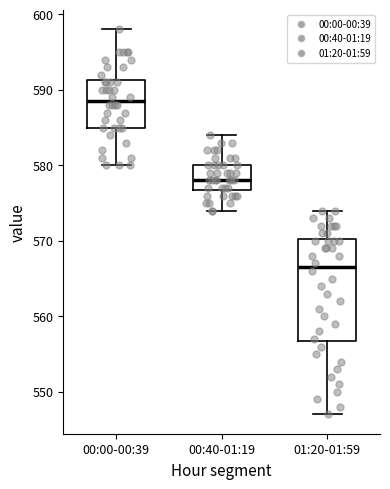

Which box's median line is the highest?

00:00-00:39